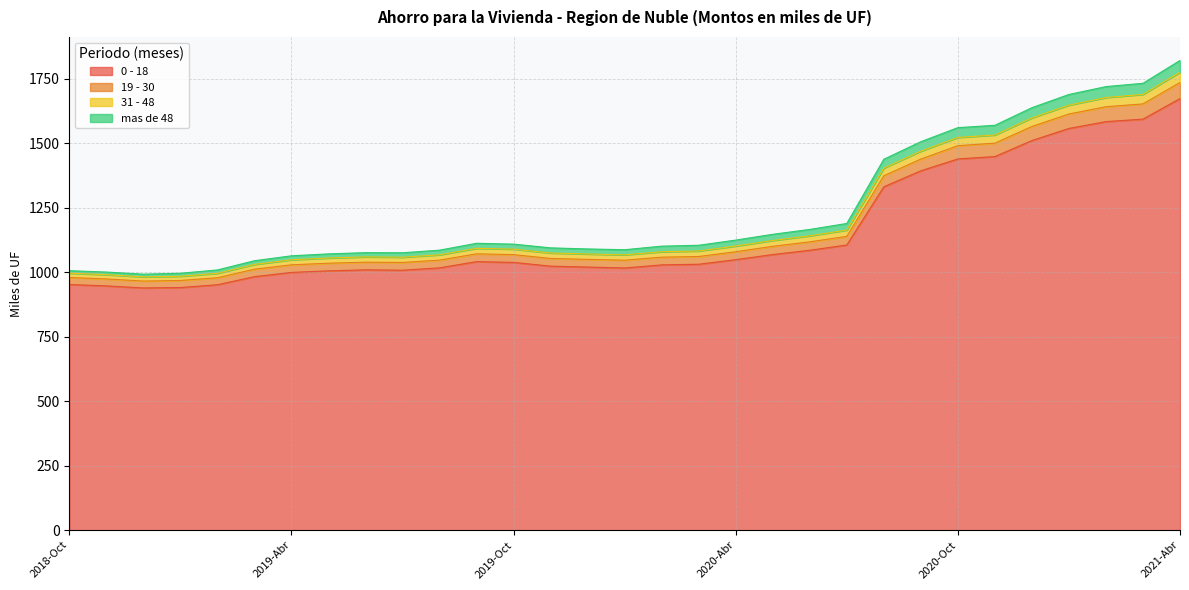

How many interior local valleys does the 19 - 30 series have?

3